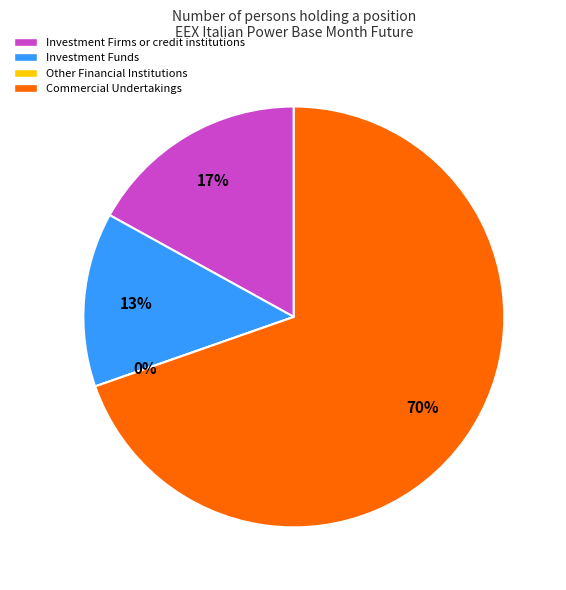

Which slice is the smallest?

Other Financial Institutions